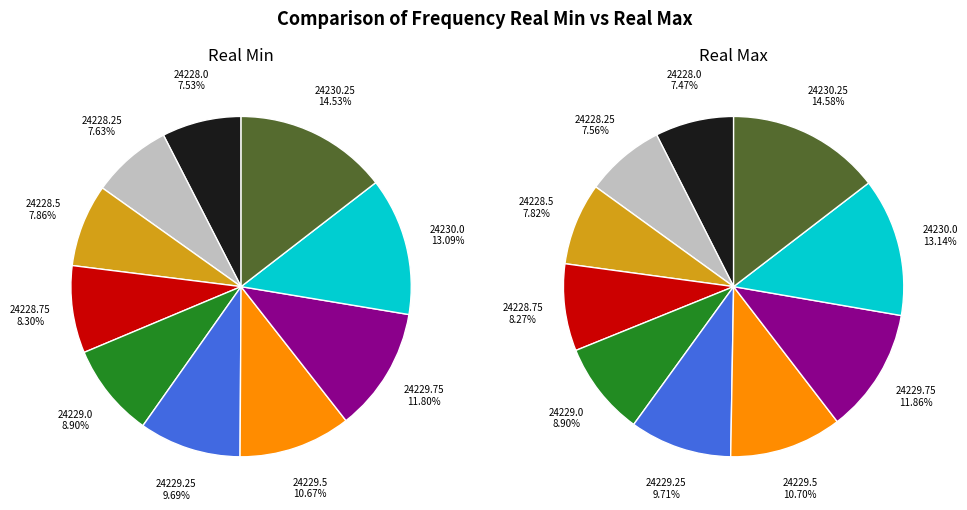

Do 24228.25 and 24229.0 together represent more than half of the pie?

No